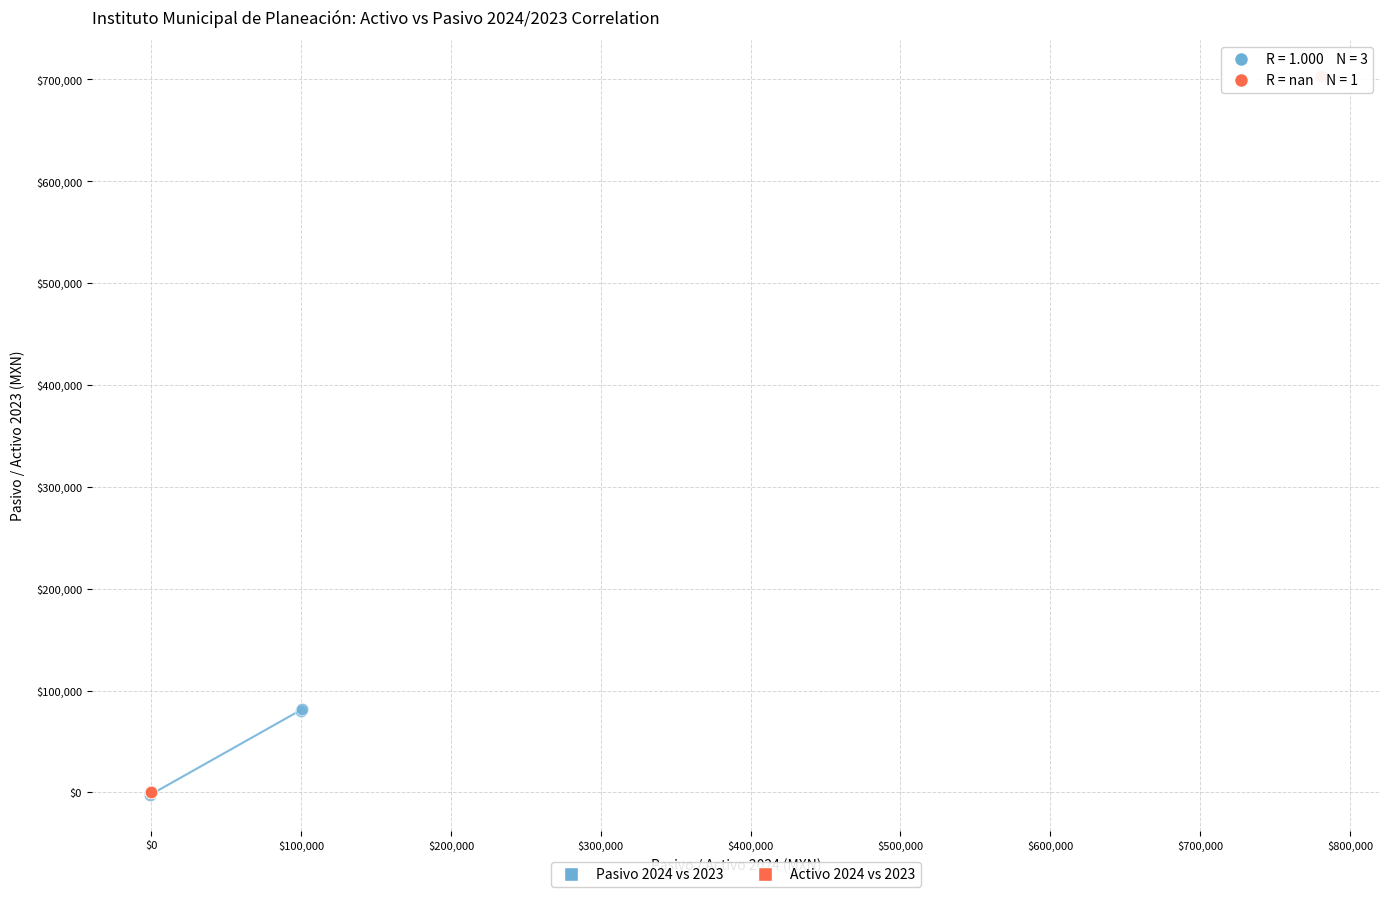

Which series contains the highest Y value?

Activo 2024 vs 2023